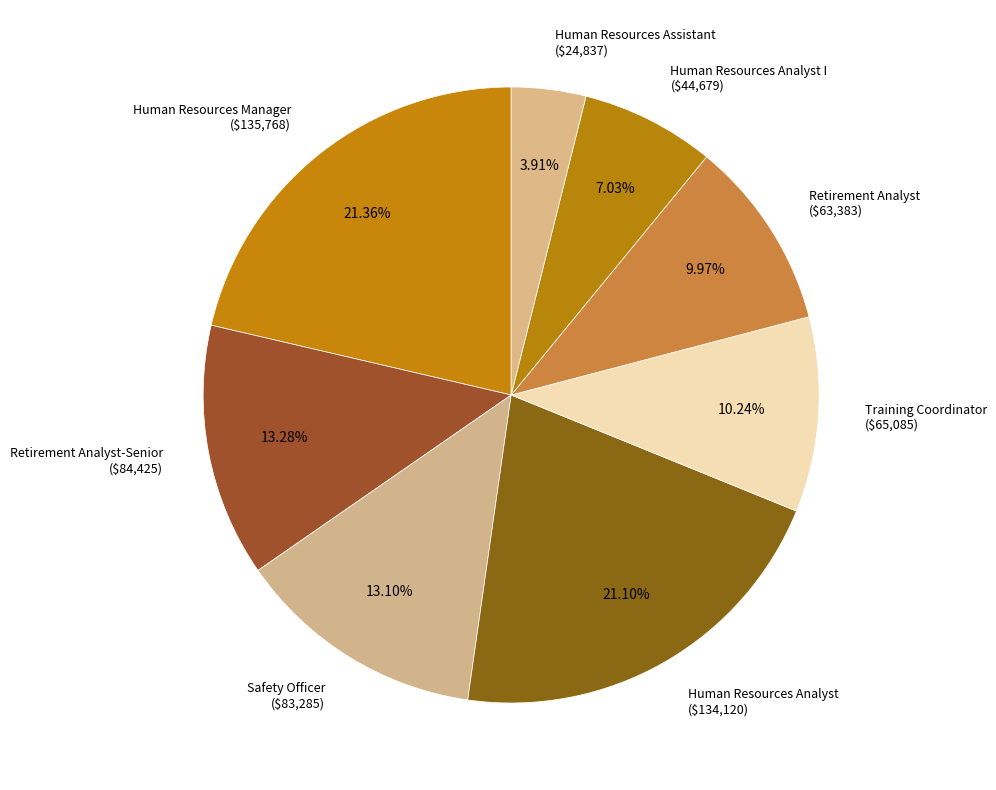

Is there any slice that represents more than half of the pie?

No